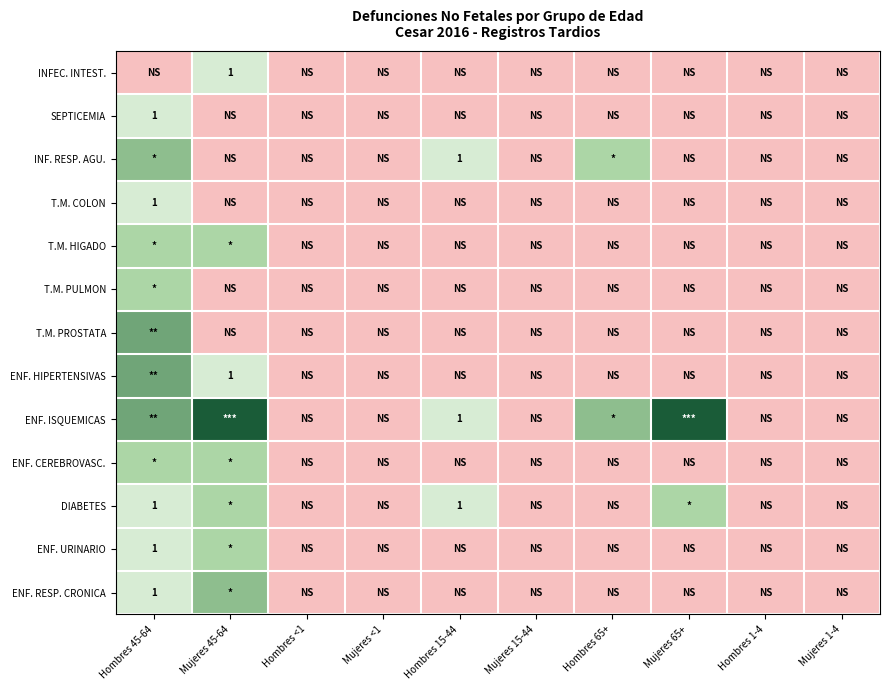

The value of ENF. RESP. CRONICA at Hombres 45-64 is 2. True or false?

False